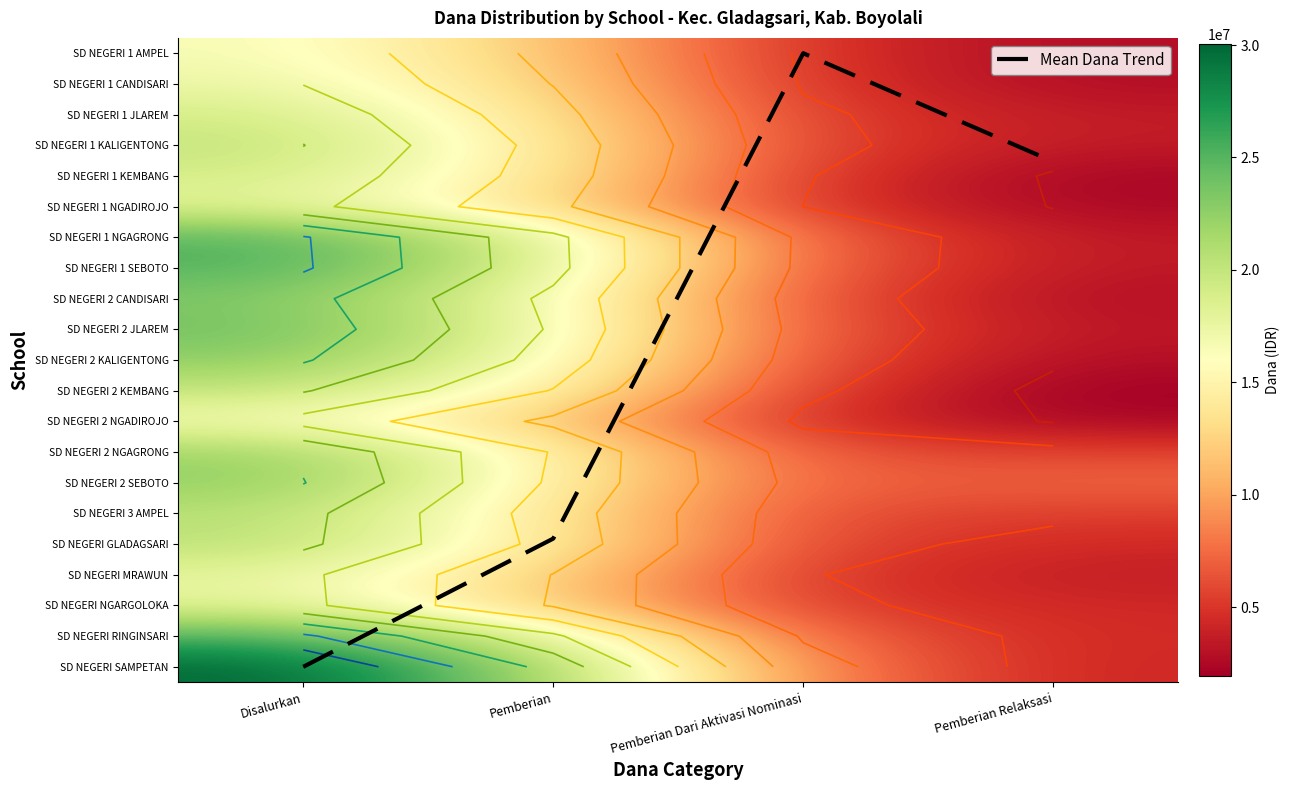

Where does the SD NEGERI NGARGOLOKA series first go above 12284068?

Disalurkan